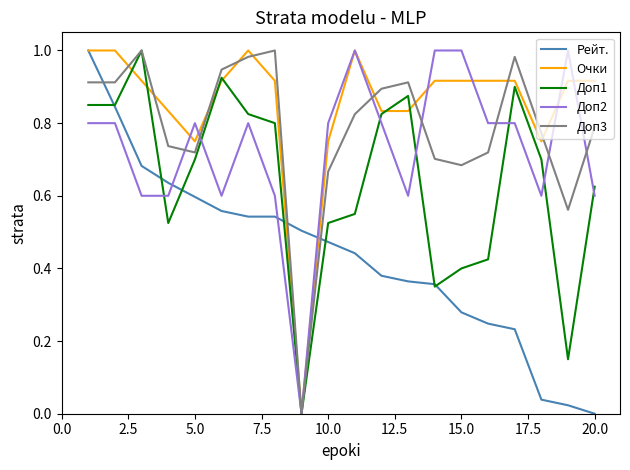

Which series has the largest total across all categories?

Очки